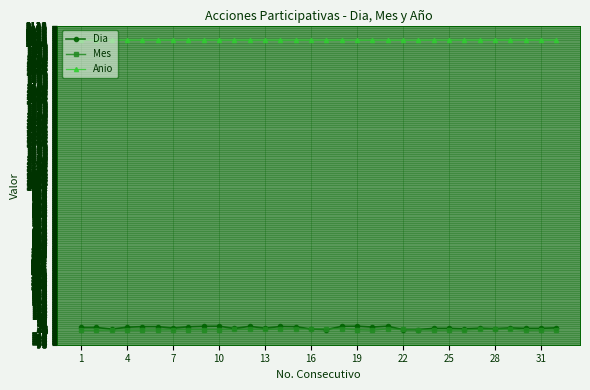

Which series has the largest total across all categories?

Anio